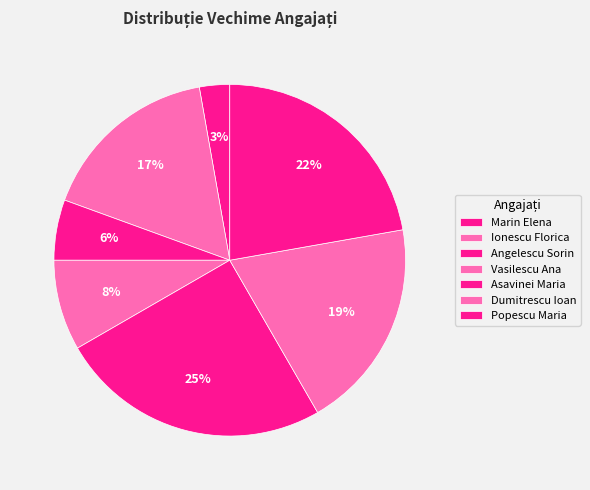

Does any single category account for the majority?

No